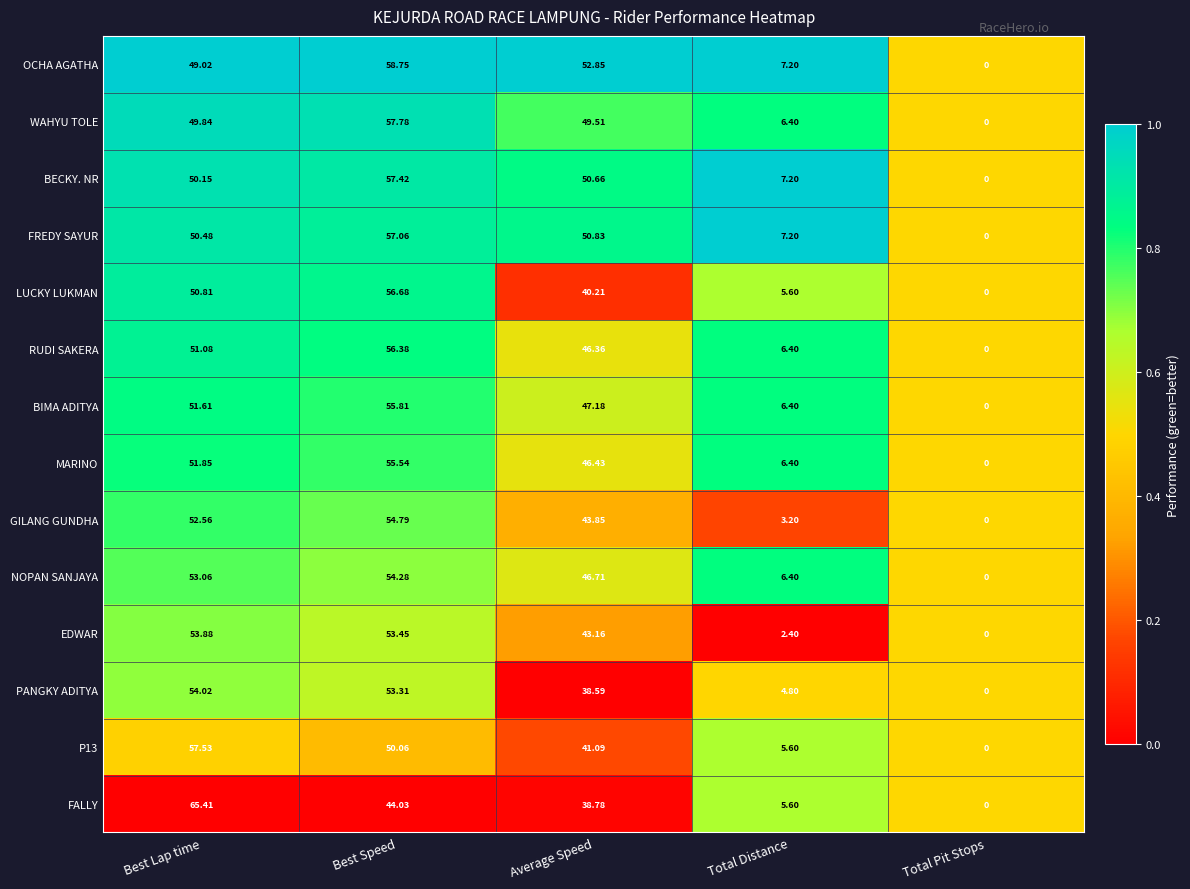

Which label corresponds to the smallest value in the chart?

Total Pit Stops